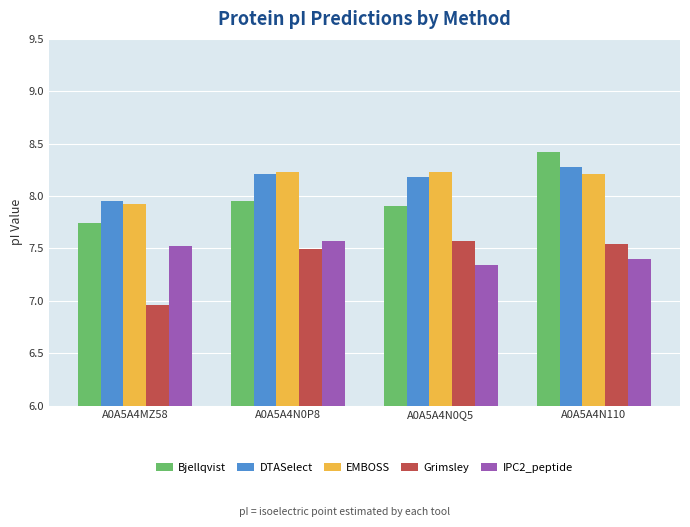

At which category does the chart reach its peak across all series?

A0A5A4N110